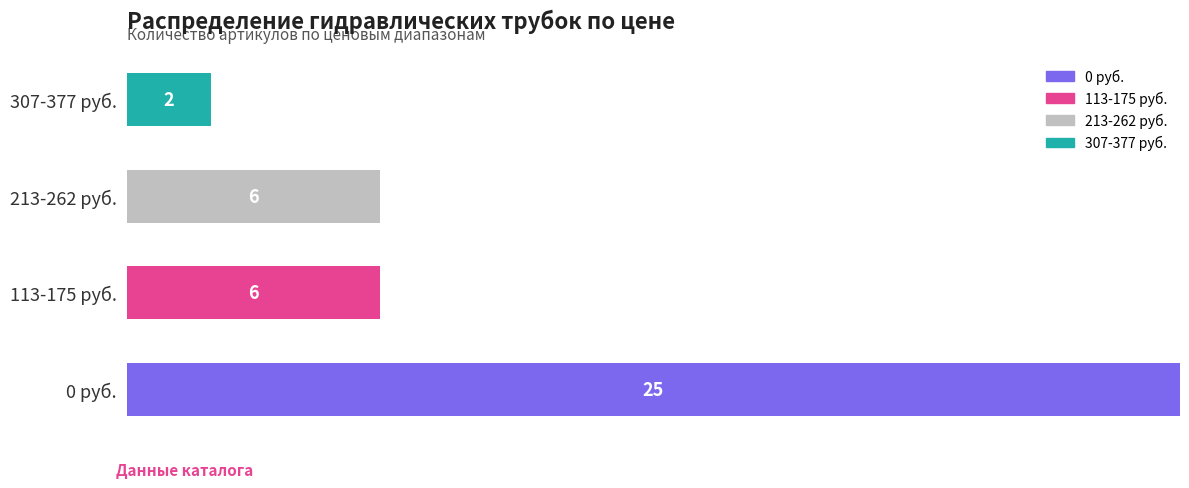

What are all the series names shown in the legend?

0 руб., 113-175 руб., 213-262 руб., 307-377 руб.